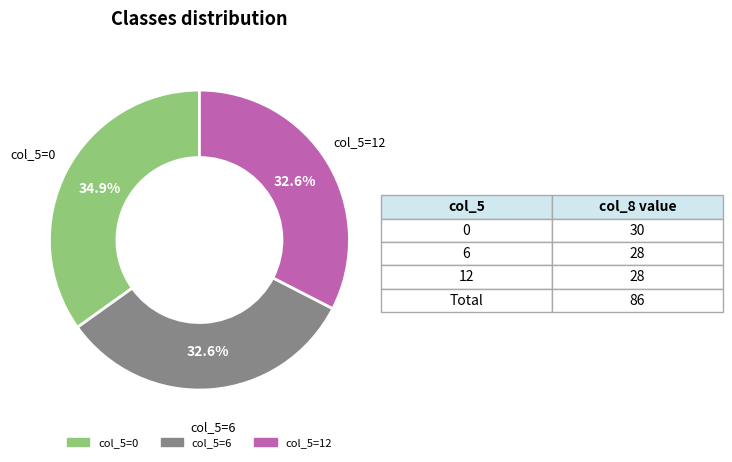

Is there any slice that represents more than half of the pie?

No